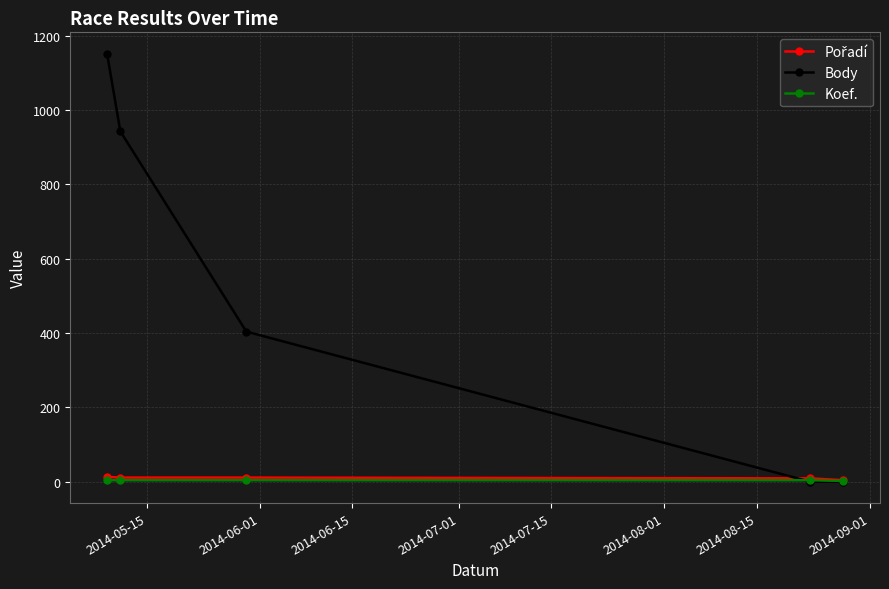

Which series has the largest total across all categories?

Body